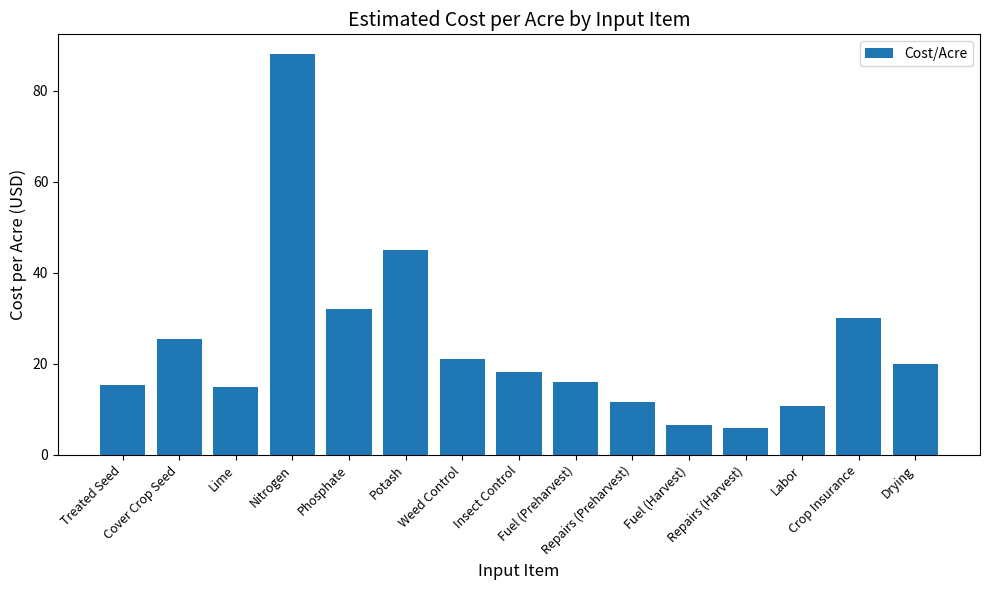

What is the minimum value shown in the chart?

5.9